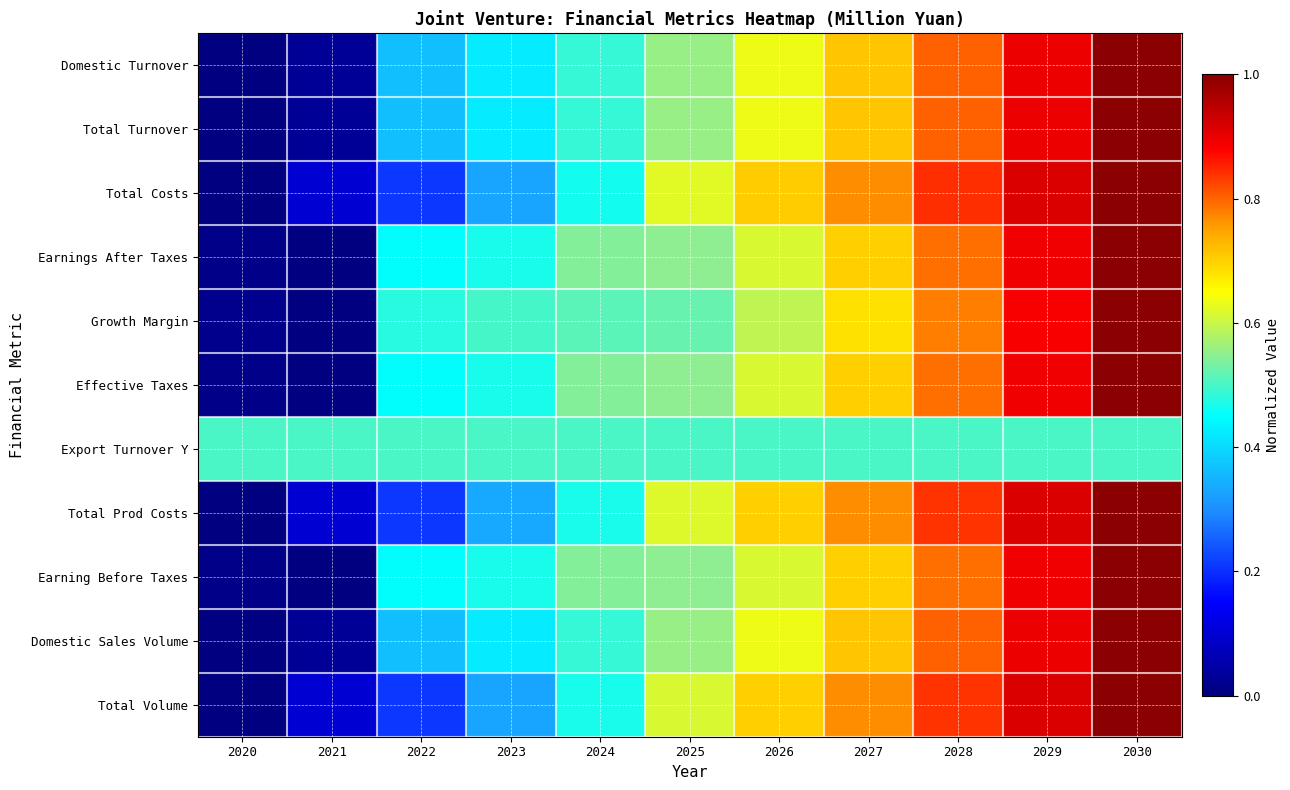

Which series has the largest range (max minus min)?

Domestic Turnover